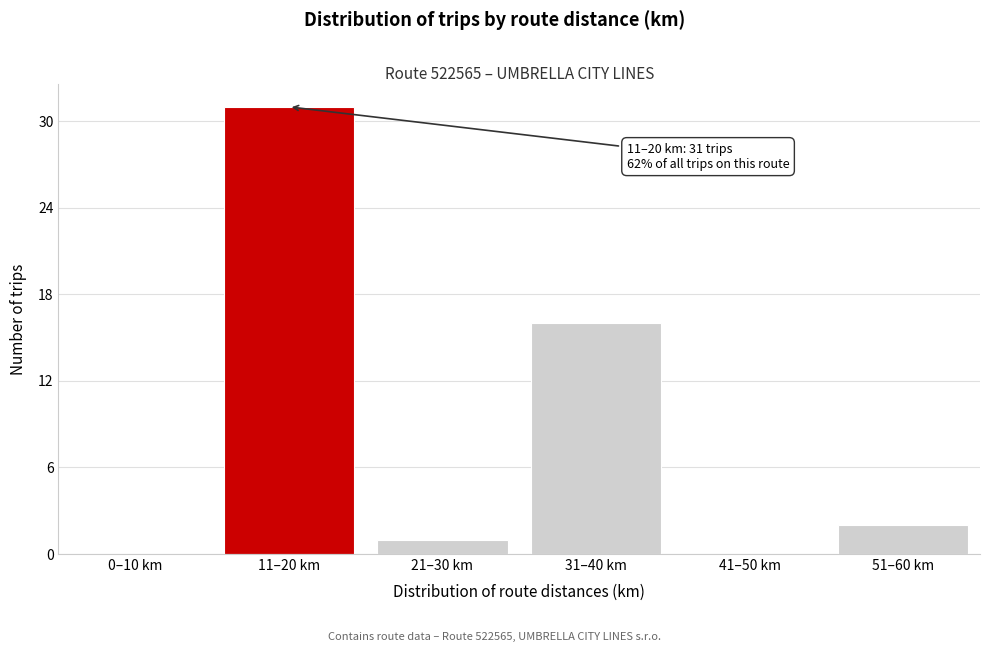

Reading right to left, what are all the values shown in this chart?

51–60 km=2	41–50 km=0	31–40 km=16	21–30 km=1	11–20 km=31	0–10 km=0